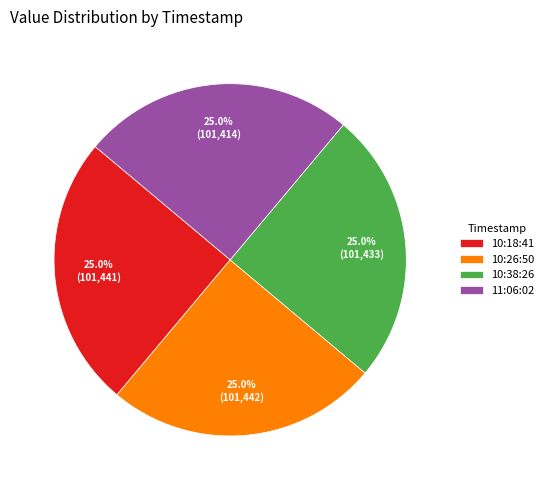

What is the ratio of the value at 10:26:50 to the value at 10:38:26?

1.0